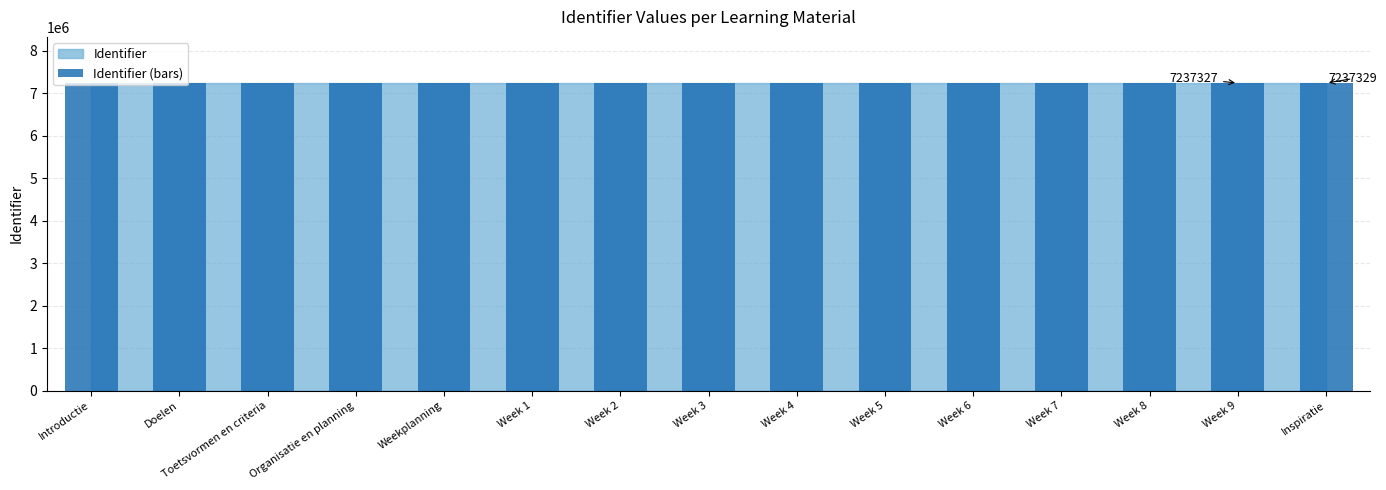

What is the sum of all values?

108559714